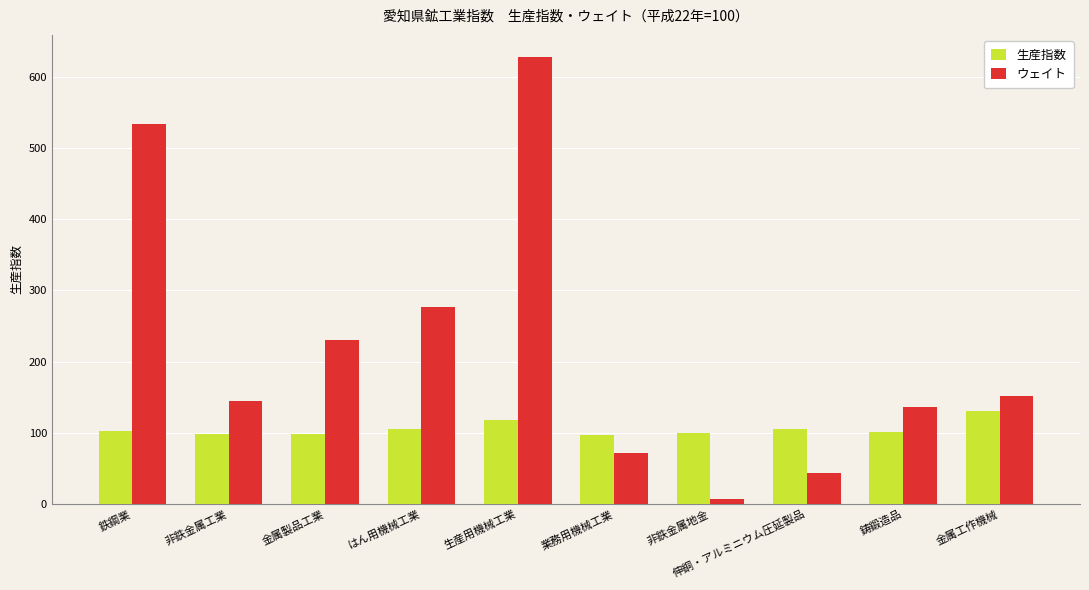

What is the sum of the ウェイト values at 非鉄金属工業 and 鋳鍛造品?

281.0